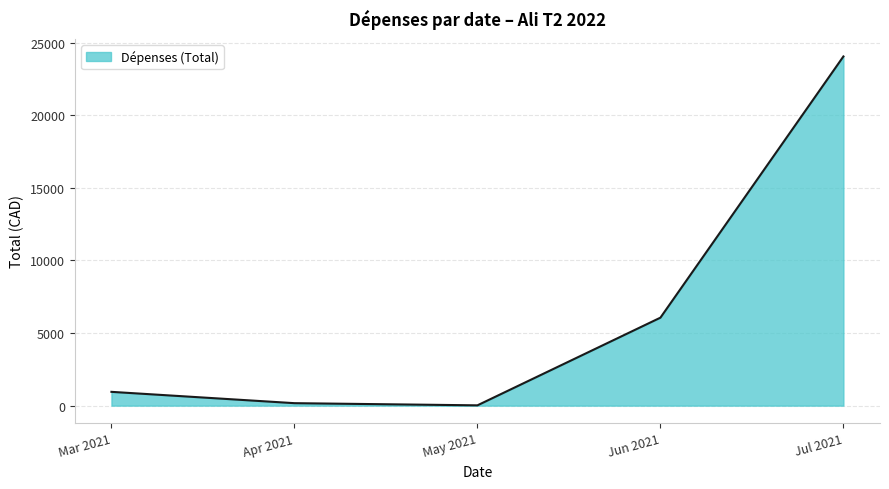

True or false: the data shows 7211.9 at Jul 2021.

False